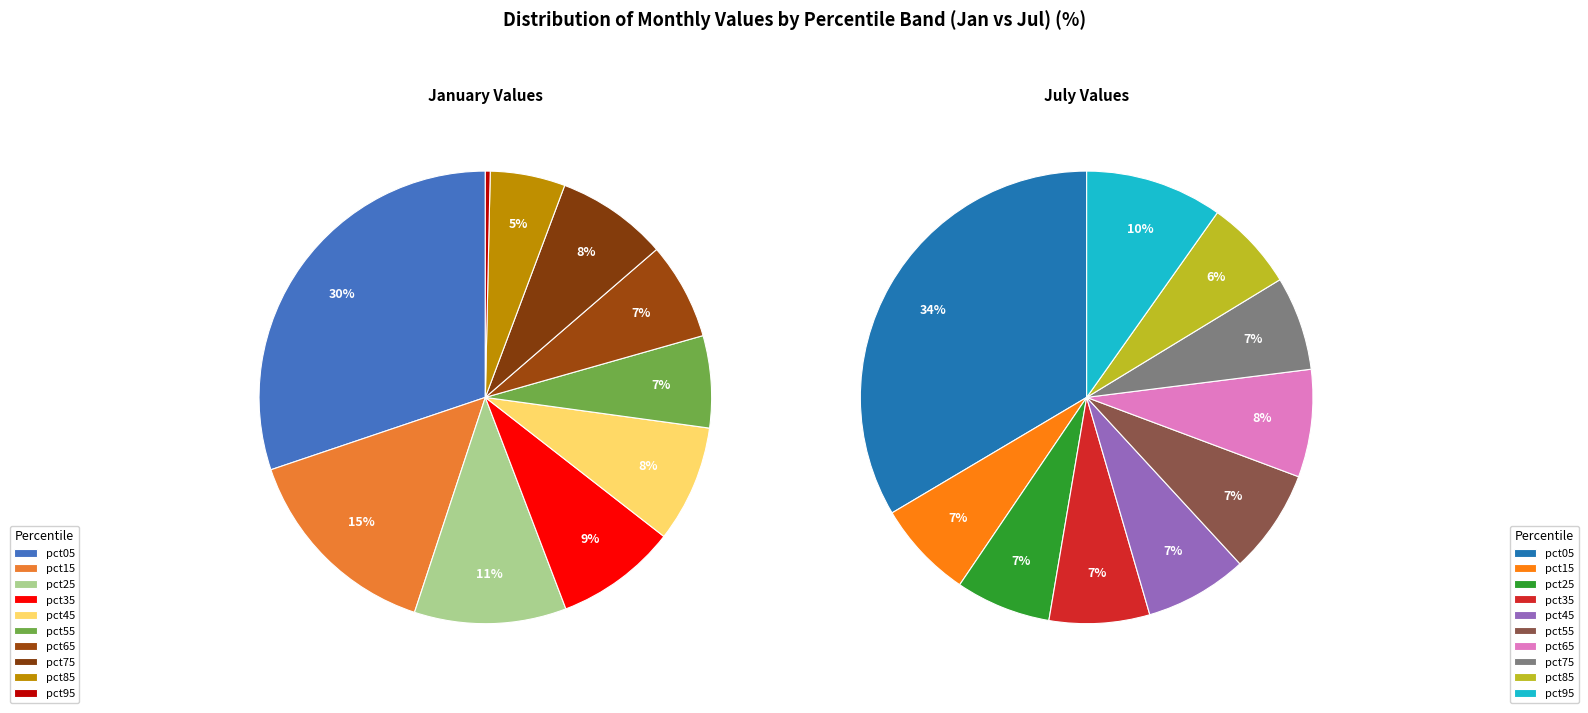

Does 7 account for over 50% of the chart?

No